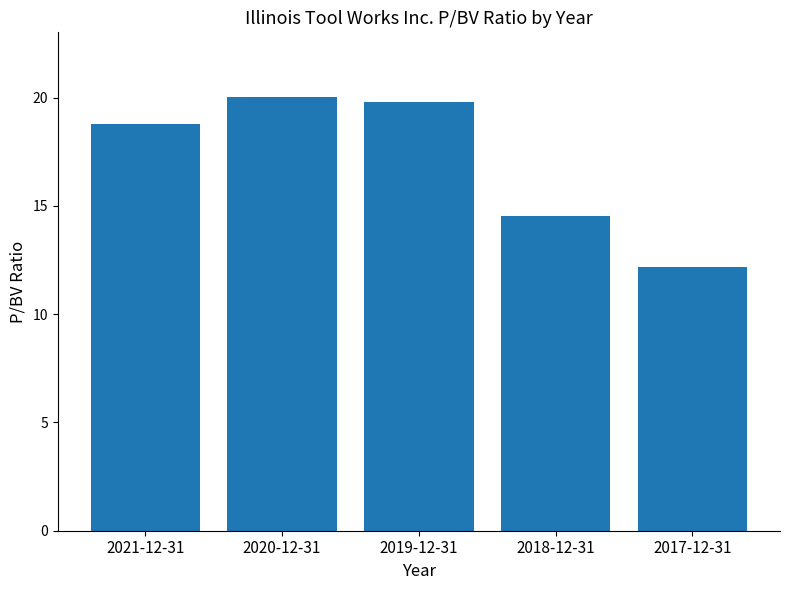

What is the average value?

17.1